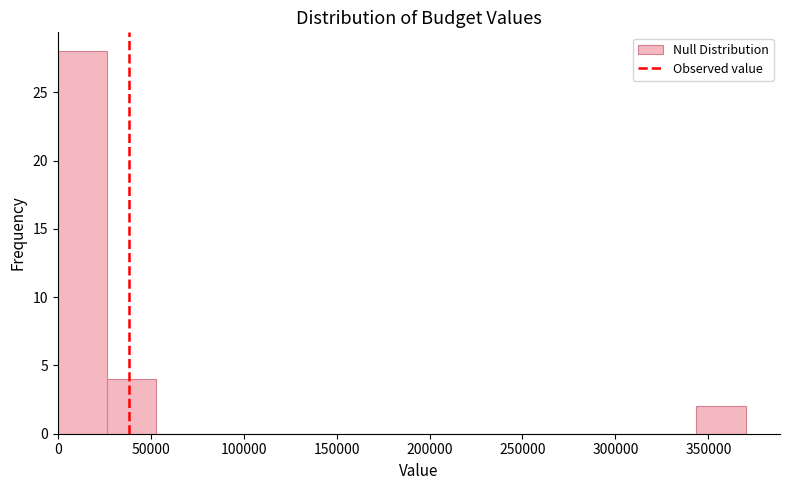

How tall is the bar that spans 345000 to 370000 on the x-axis? Neither the bar edges nor the heights are printed on the chart, so give them approximately, as read against the axes.

2